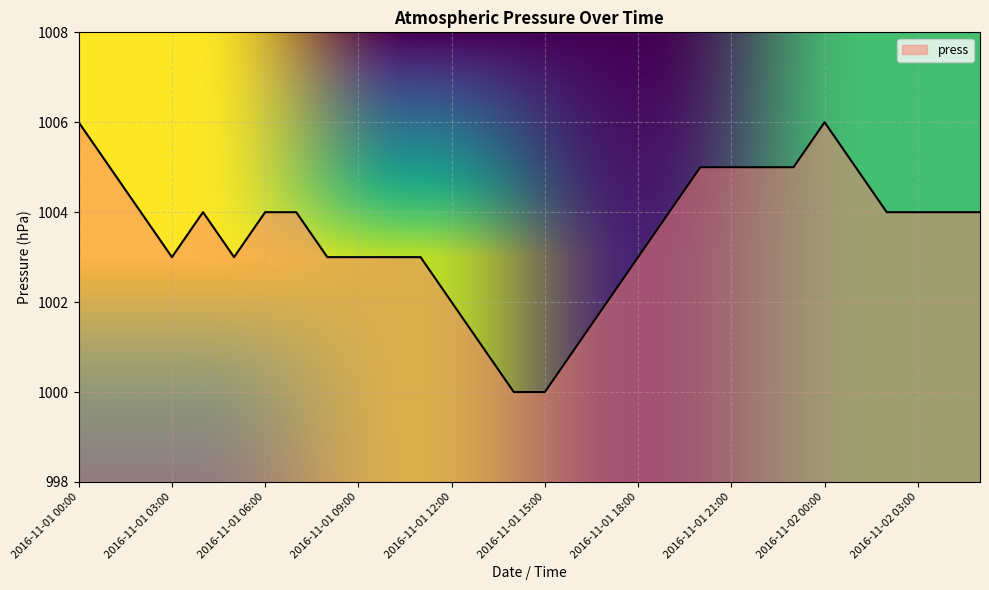

Reading left to right, what are all the values shown in this chart?

1006	1005	1004	1003	1004	1003	1004	1004	1003	1003	1003	1003	1002	1001	1000	1000	1001	1002	1003	1004	1005	1005	1005	1005	1006	1005	1004	1004	1004	1004